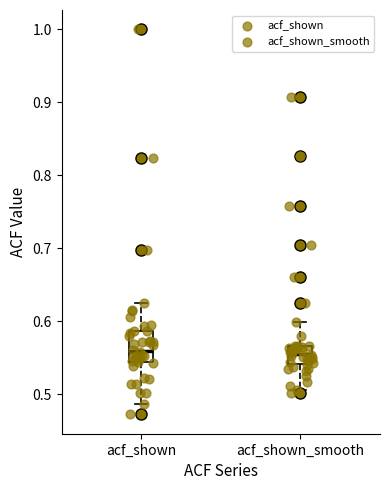

Reading left to right, read every box against the y-axis: the position of its median line, the range the box covers, and the ends of its whiskers. The values are not printed on the chart, so give them approximately, as read against the axis.

acf_shown: median 0.56, box 0.54 to 0.59, whiskers 0.49 to 0.63
acf_shown_smooth: median 0.56, box 0.54 to 0.57, whiskers 0.51 to 0.60